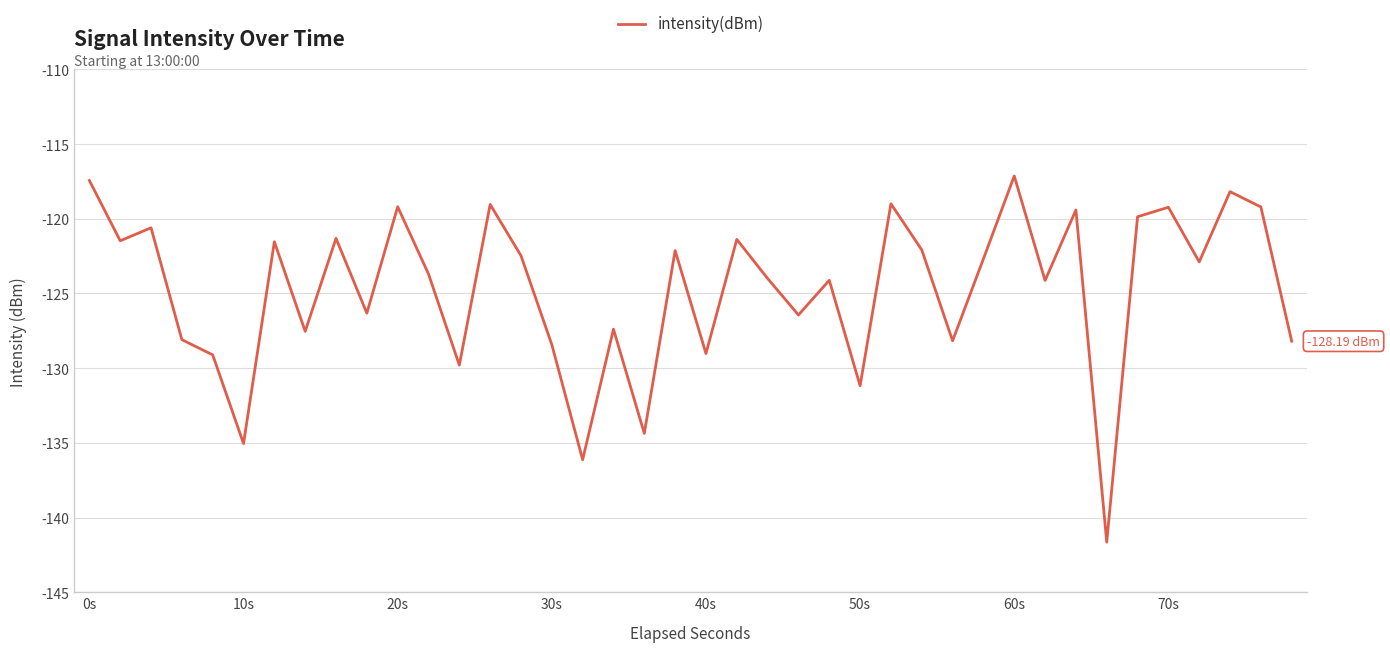

What is the difference between the maximum and minimum values?

24.5